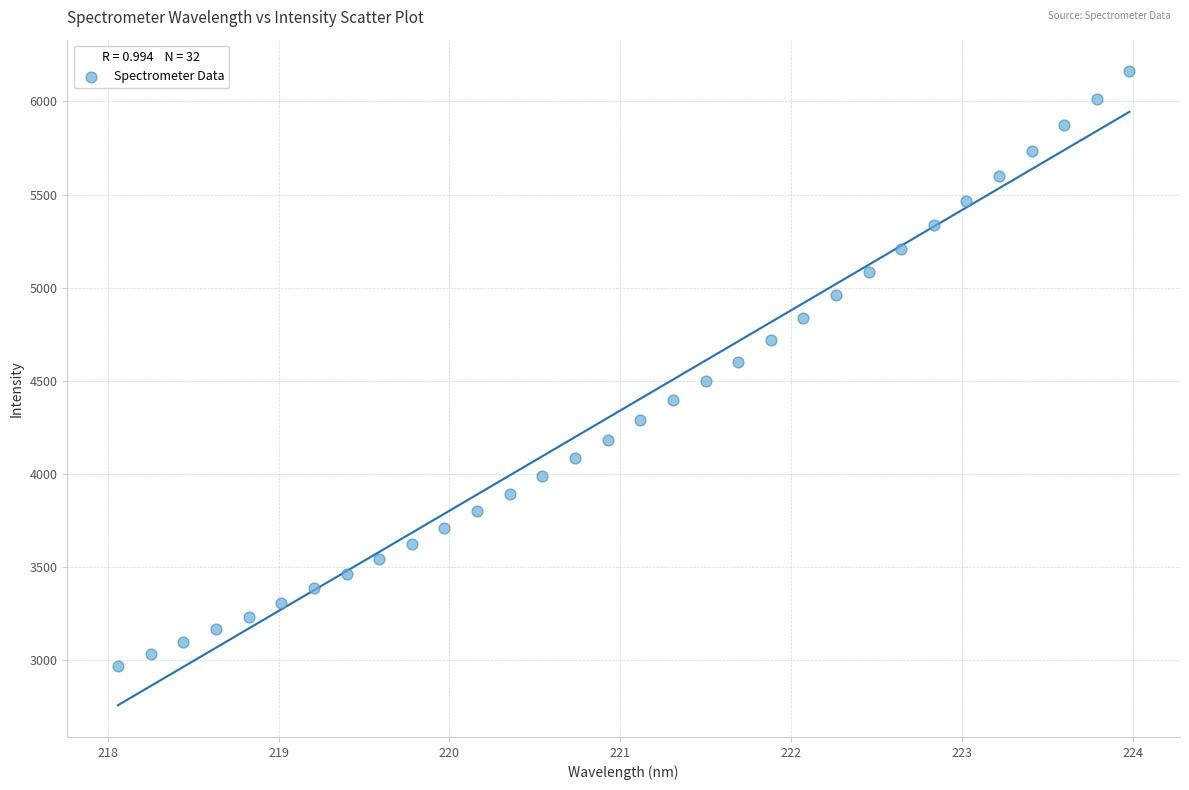

What is the range of Y values (max minus min)?

3192.0